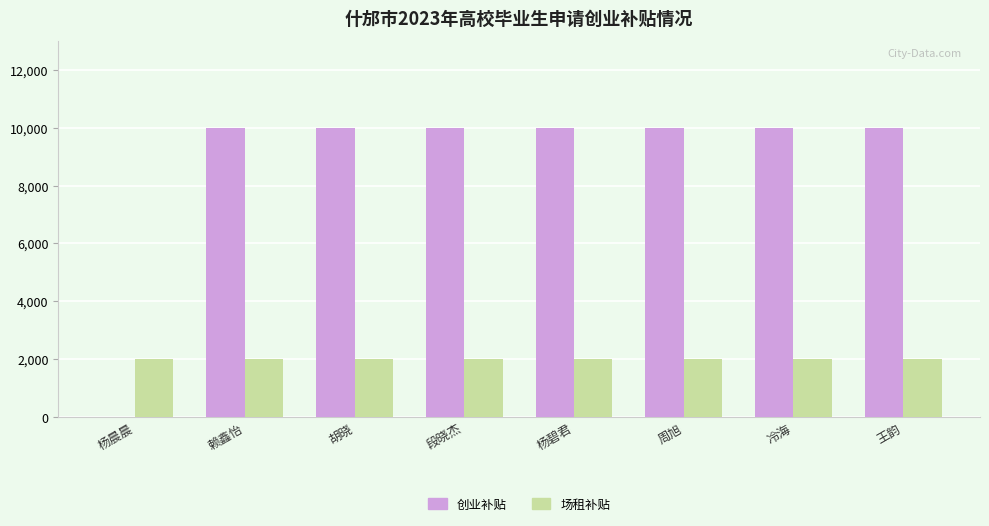

Which series has the widest spread of values?

创业补贴